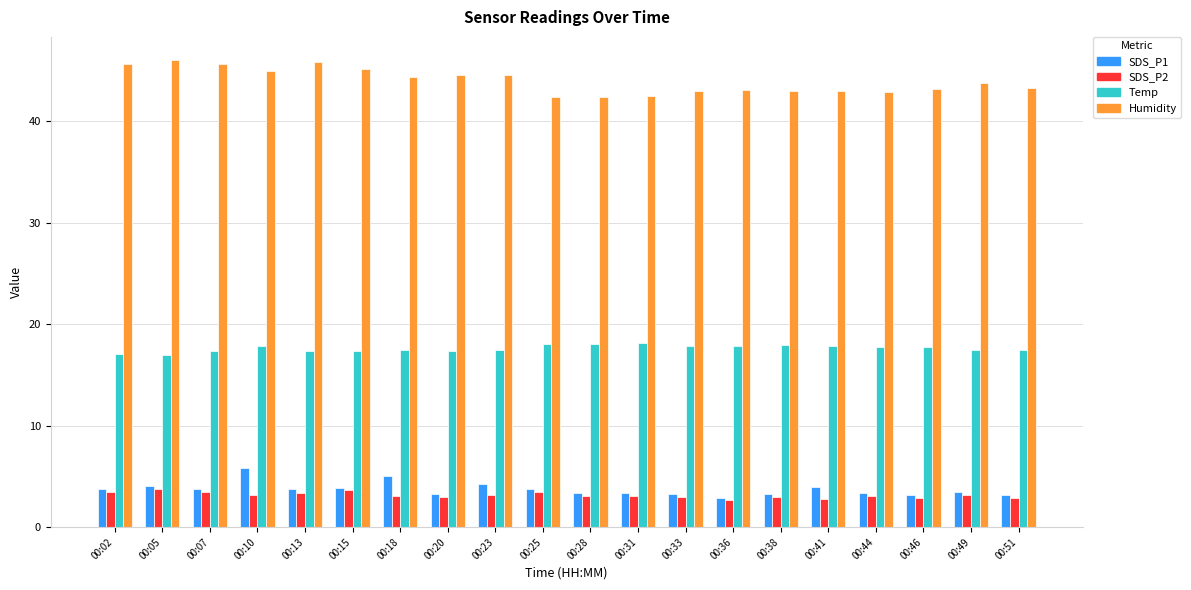

What is the total value across all series at 00:18?

69.9